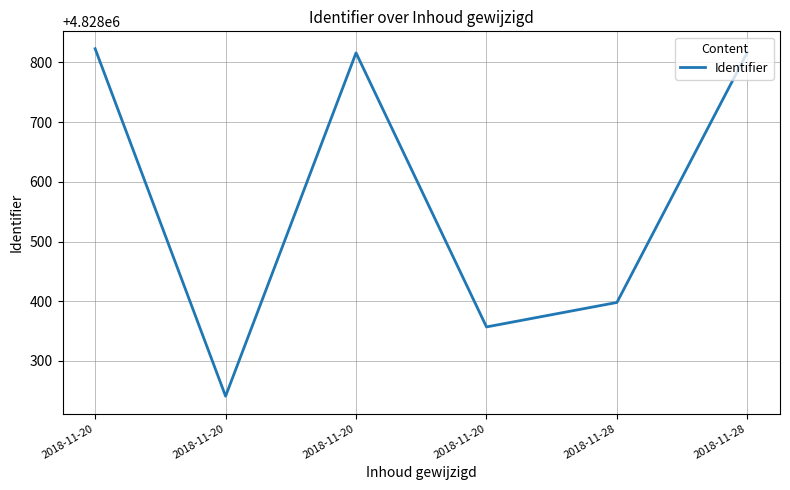

Where is the data nearest to the value 4828532?

2018-11-28